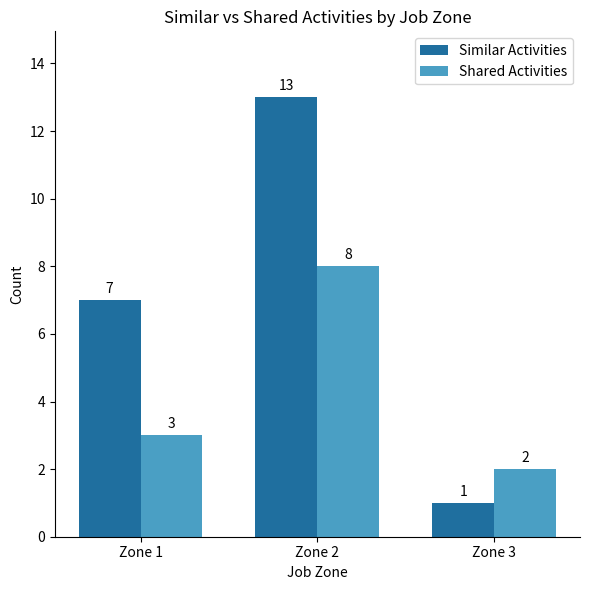

What is the total value across all series at Zone 3?

3